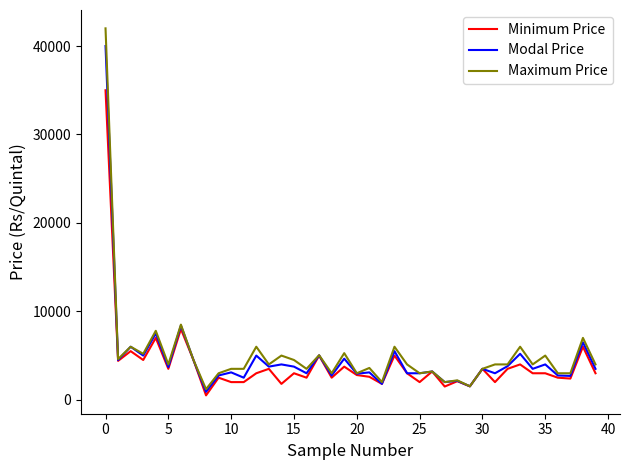

Rank the series by their maximum value, from highest to lowest.

Maximum Price, Modal Price, Minimum Price